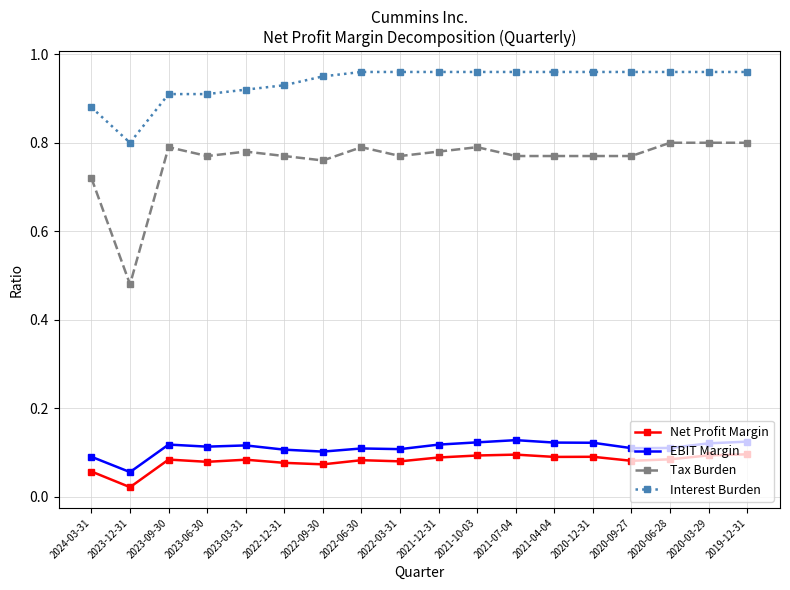

At 2021-12-31, list the series in order from smallest to largest.

Net Profit Margin, EBIT Margin, Tax Burden, Interest Burden